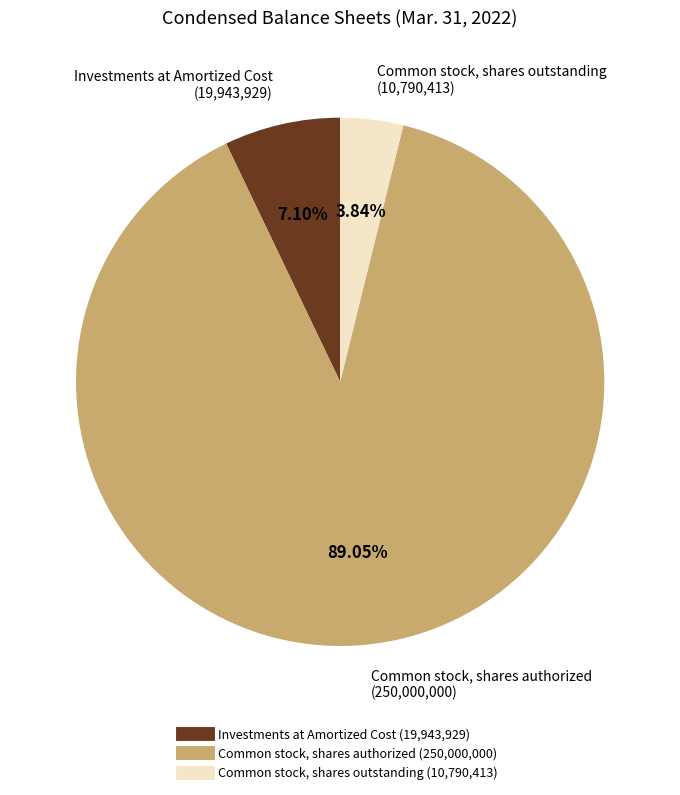

Does Common stock, shares authorized represent more than half of the total?

Yes